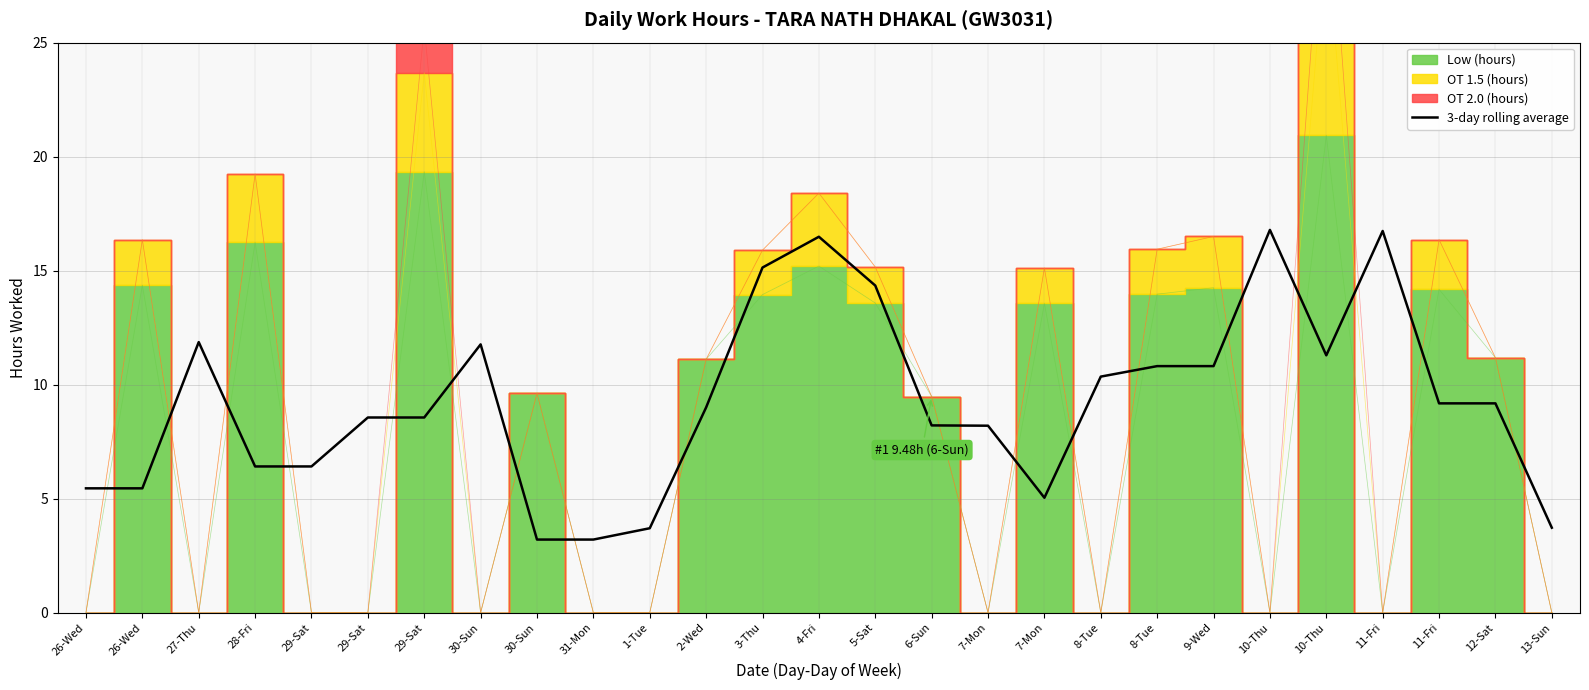

What is the difference between the maximum and minimum values?

13.6